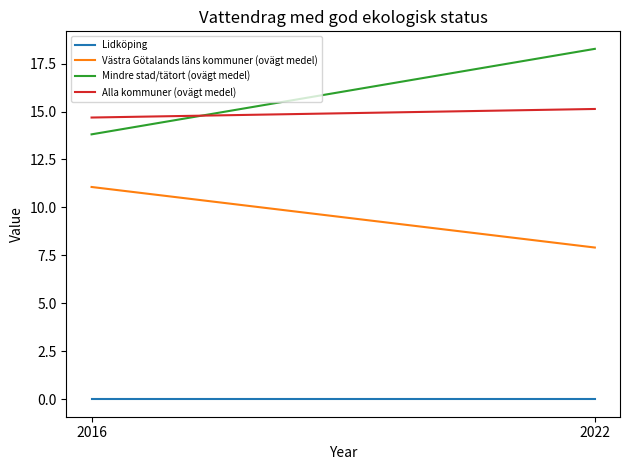

Which category has the highest value across all series?

2022